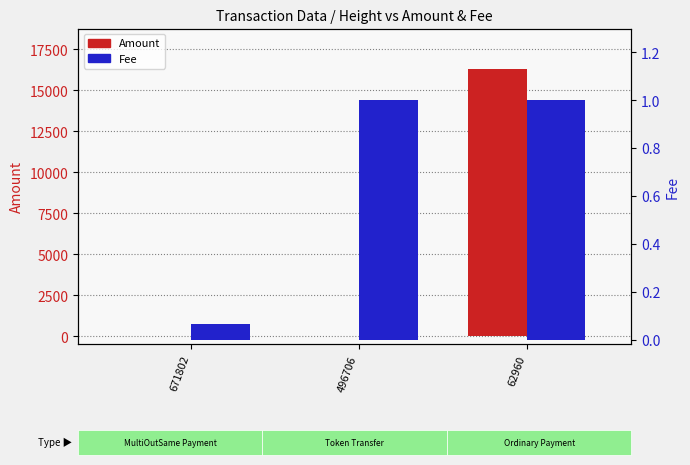

Are the bars grouped side by side (vs. stacked)?

Yes